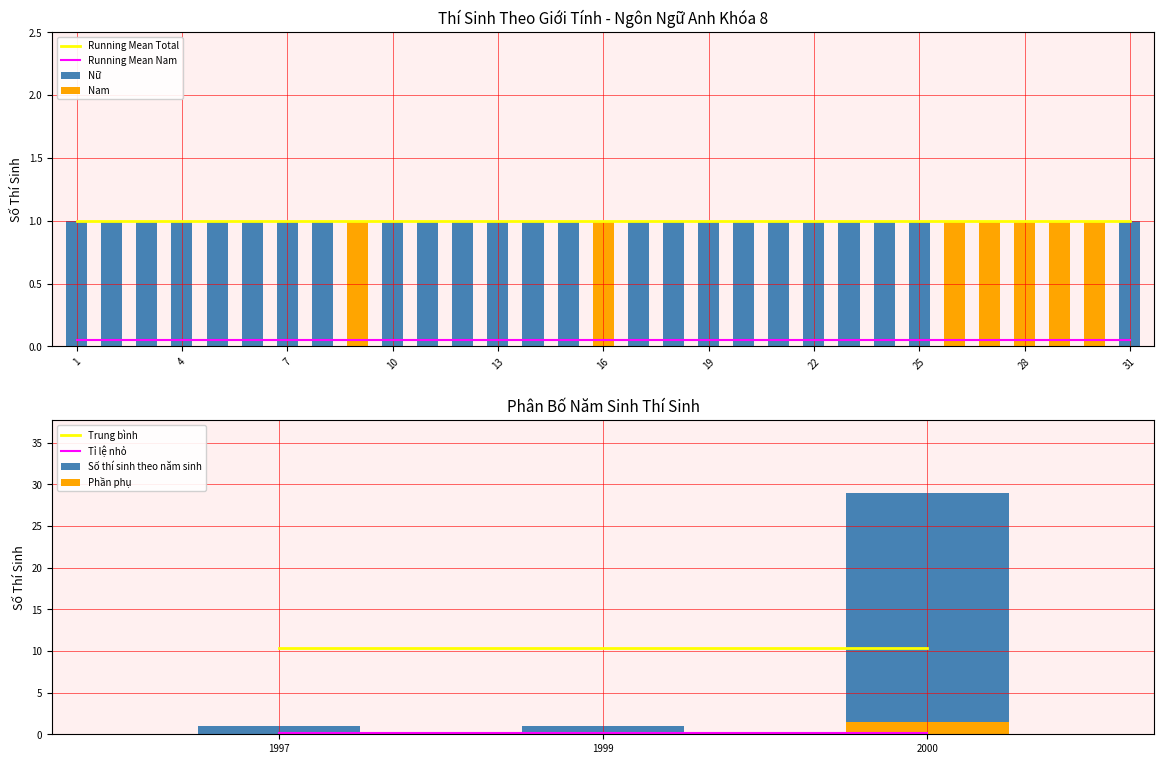

How many positive values does the Nữ series have?

24